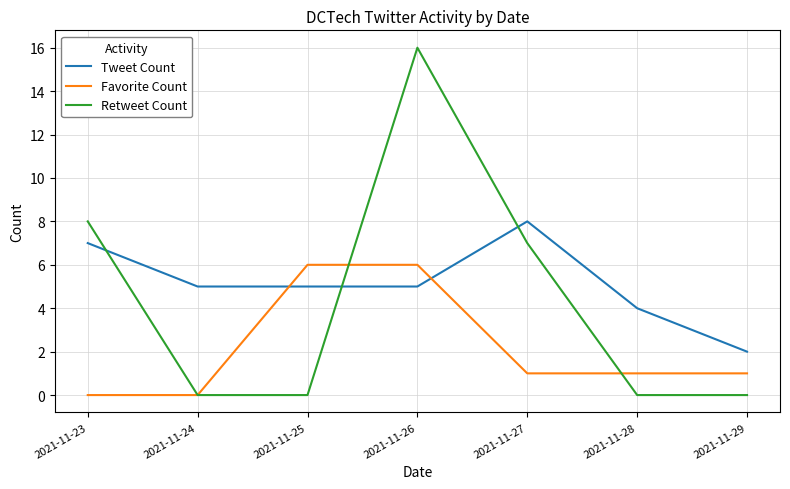

At which label does Retweet Count reach its peak?

2021-11-26